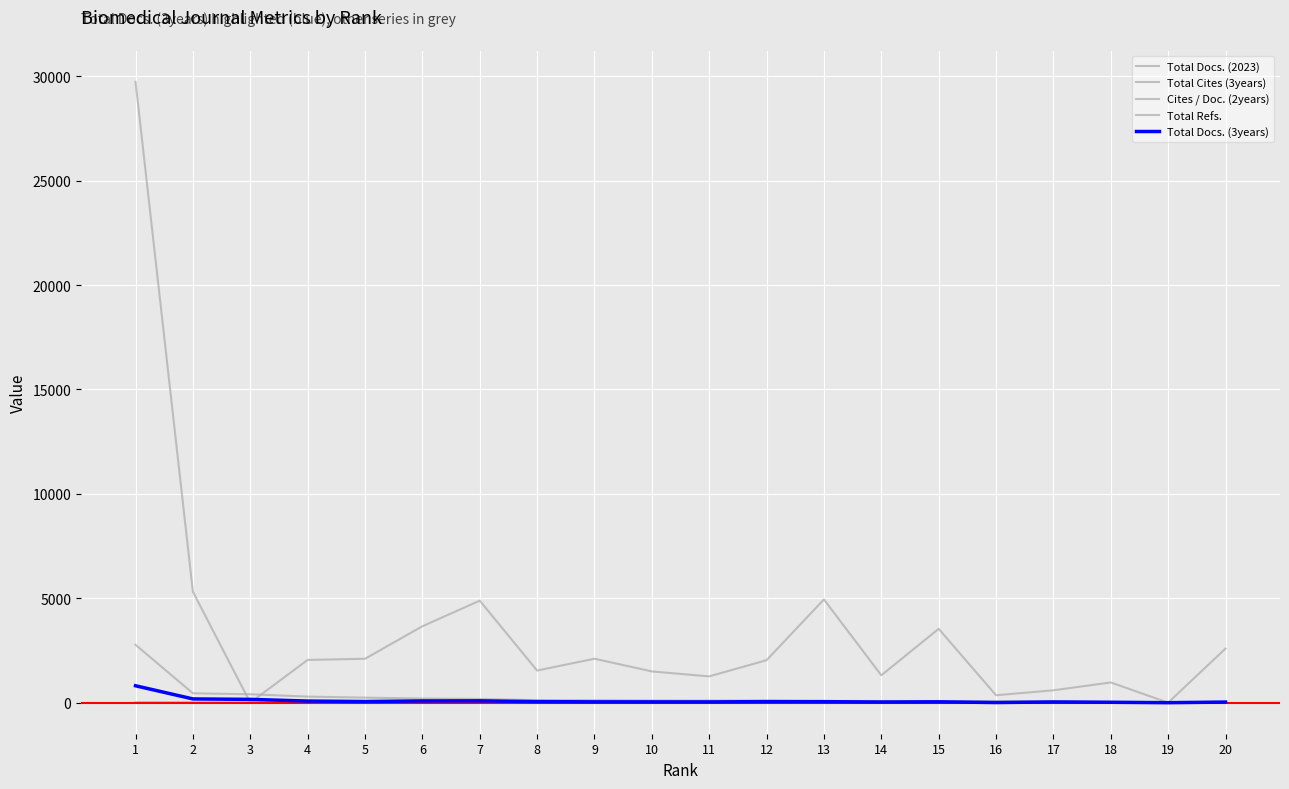

How many lines are shown in the chart?

5